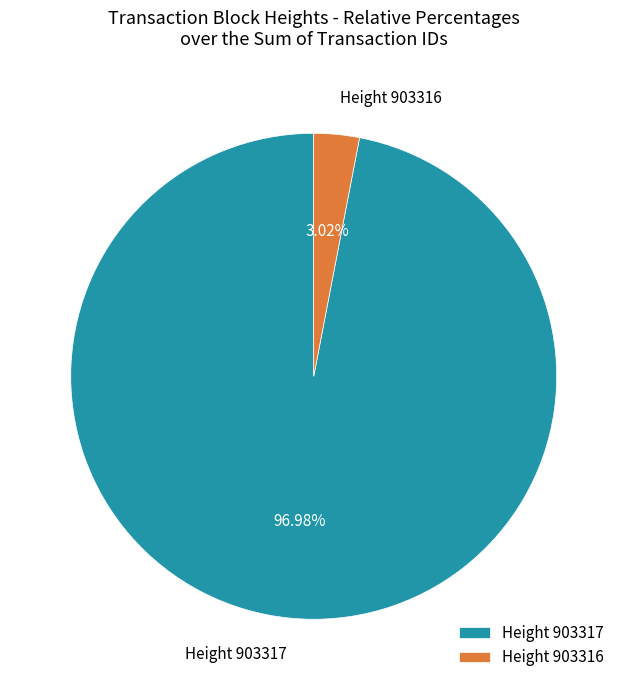

Is there a majority slice in this chart?

Yes